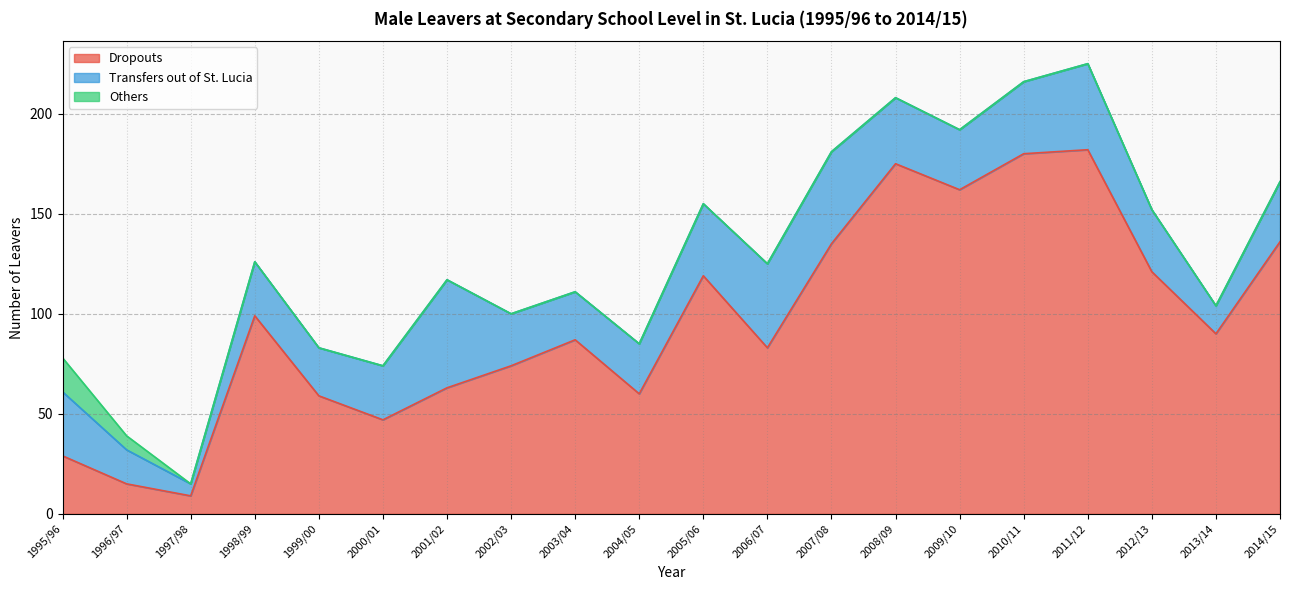

What is the difference between the second highest and minimum values in the Others series?

7